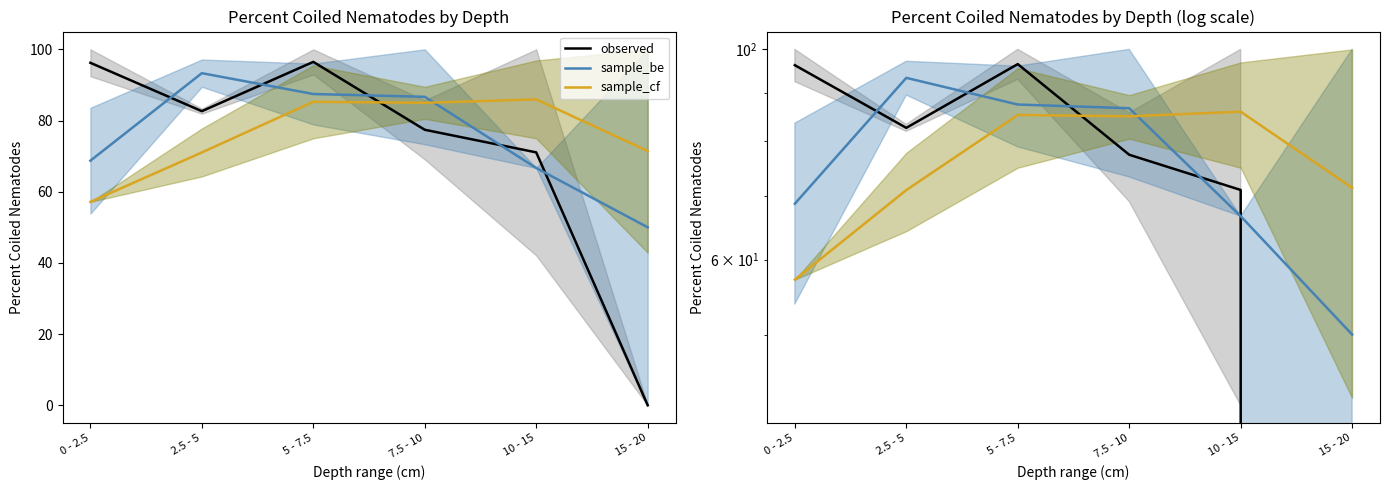

Reading left to right, extract all data points from this chart.

observed: 0 - 2.5=96.2	2.5 - 5=82.6	5 - 7.5=96.5	7.5 - 10=77.4	10 - 15=71.1	15 - 20=0.0
sample_be: 0 - 2.5=68.7	2.5 - 5=93.3	5 - 7.5=87.4	7.5 - 10=86.7	10 - 15=66.7	15 - 20=50.0
sample_cf: 0 - 2.5=57.1	2.5 - 5=71.0	5 - 7.5=85.3	7.5 - 10=85.0	10 - 15=85.9	15 - 20=71.4